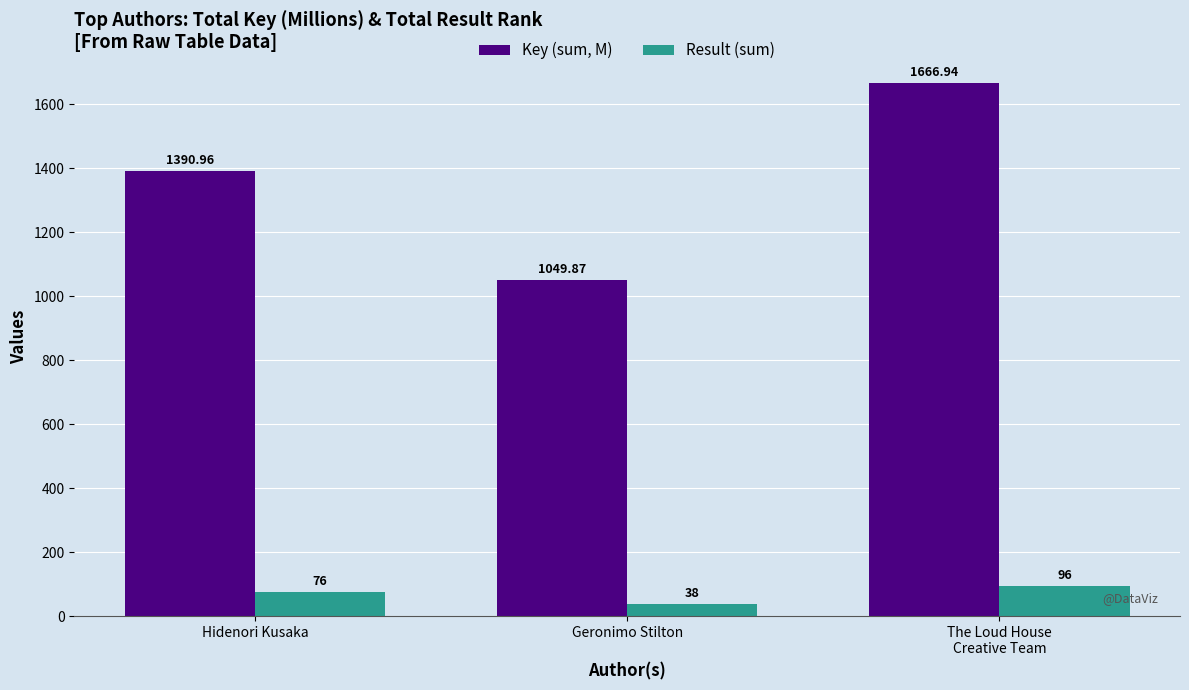

At The Loud House
Creative Team, list the series in order from largest to smallest.

Key (sum, M), Result (sum)